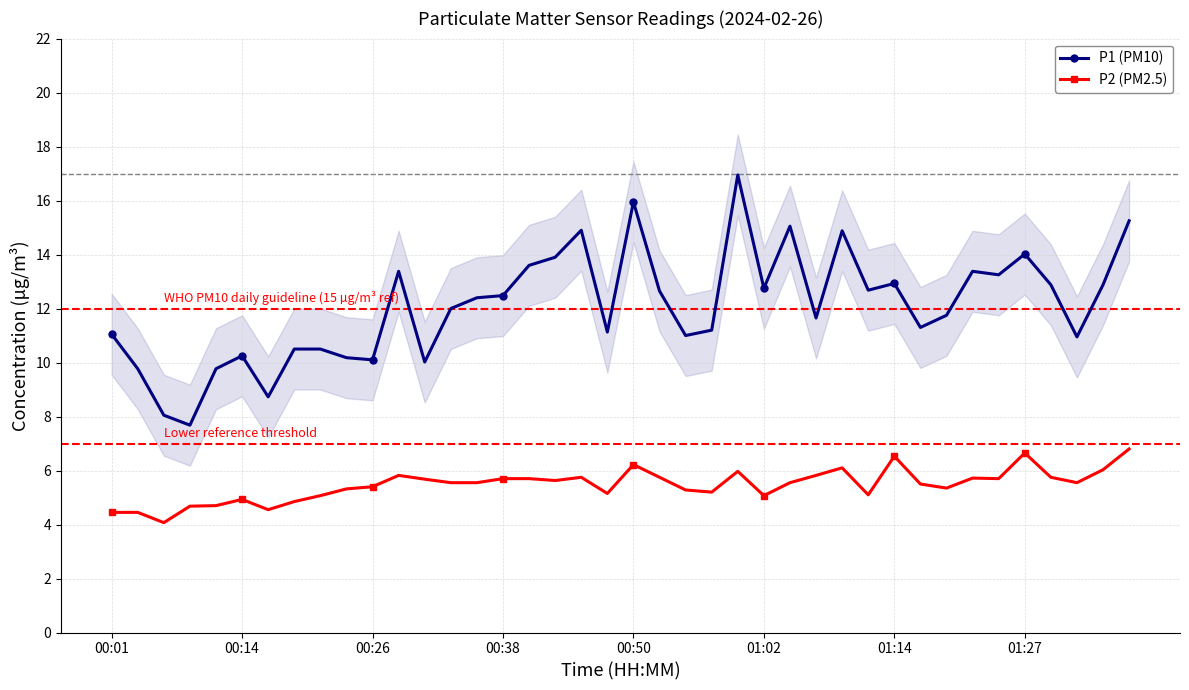

What are all the series names shown in the legend?

P1 (PM10), P2 (PM2.5)